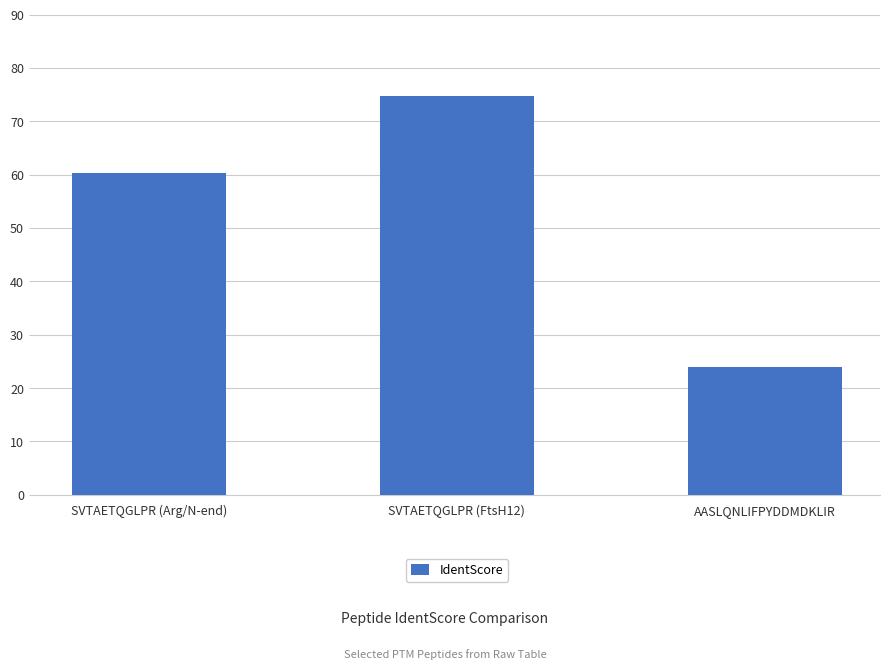

What is the sum of all values?

159.0